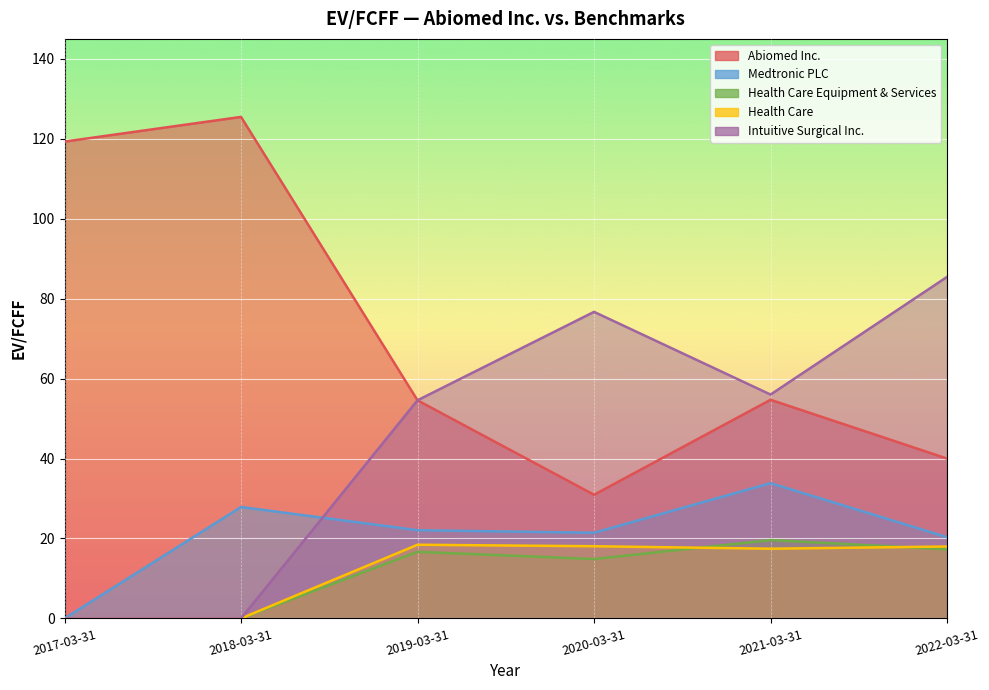

True or false: Health Care Equipment & Services and Intuitive Surgical Inc. cross at least once.

False